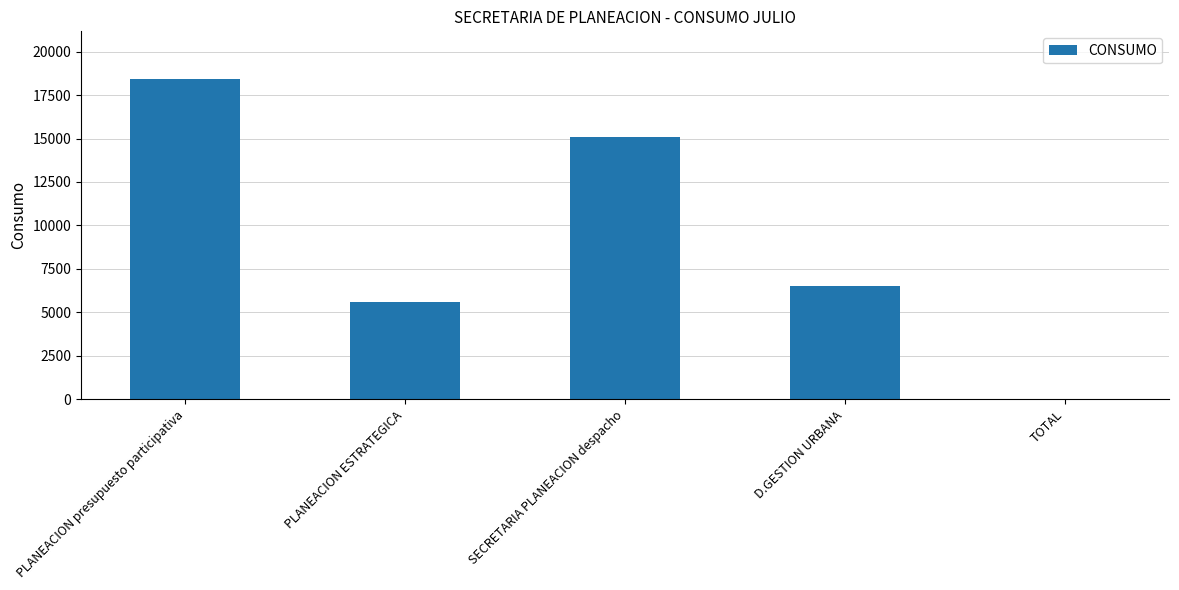

How many values are above zero?

4